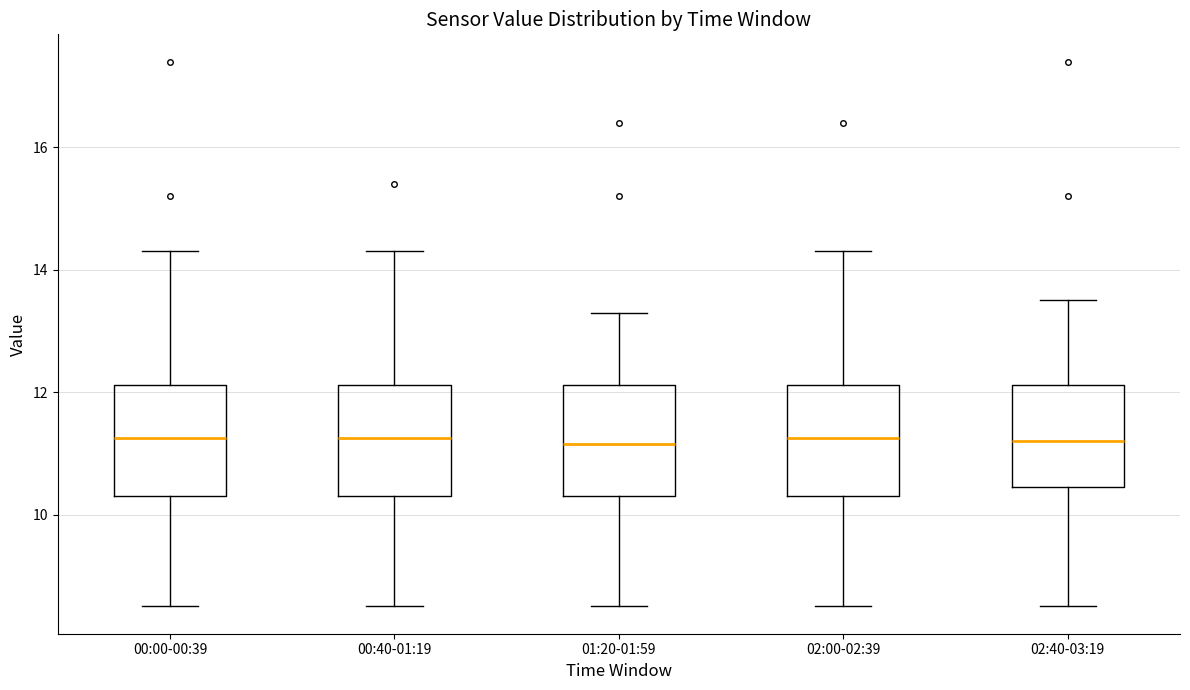

Reading left to right, read every box against the y-axis: the position of its median line, the range the box covers, and the ends of its whiskers. The values are not printed on the chart, so give them approximately, as read against the axis.

00:00-00:39: median 11.2, box 10.4 to 12.2, whiskers 8.6 to 14.4
00:40-01:19: median 11.2, box 10.4 to 12.2, whiskers 8.6 to 14.4
01:20-01:59: median 11.2, box 10.4 to 12.2, whiskers 8.6 to 13.4
02:00-02:39: median 11.2, box 10.4 to 12.2, whiskers 8.6 to 14.4
02:40-03:19: median 11.2, box 10.4 to 12.2, whiskers 8.6 to 13.6